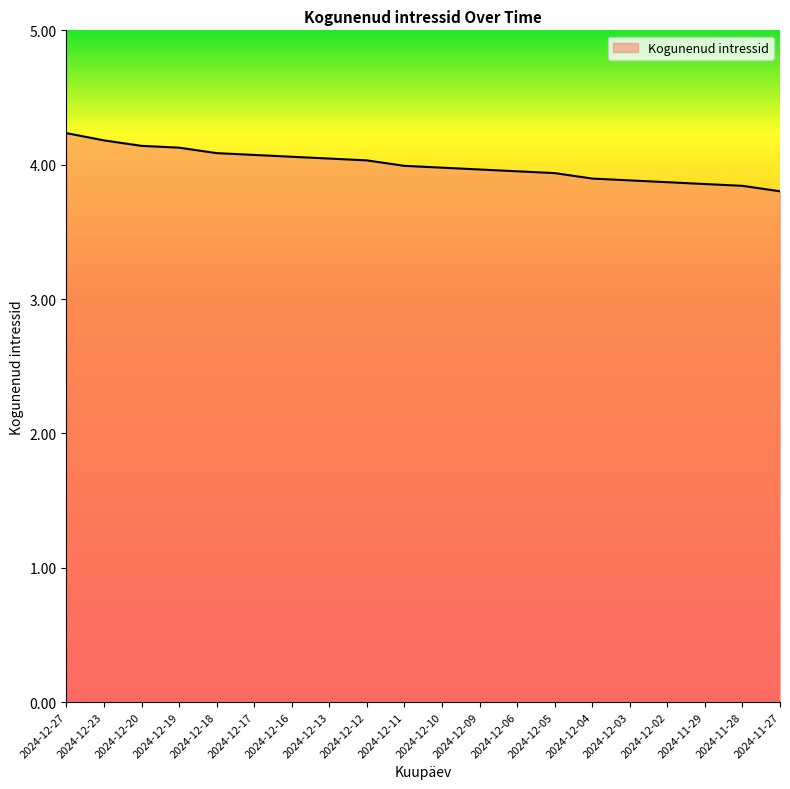

Which has a higher value, 2024-12-19 or 2024-12-04?

2024-12-19